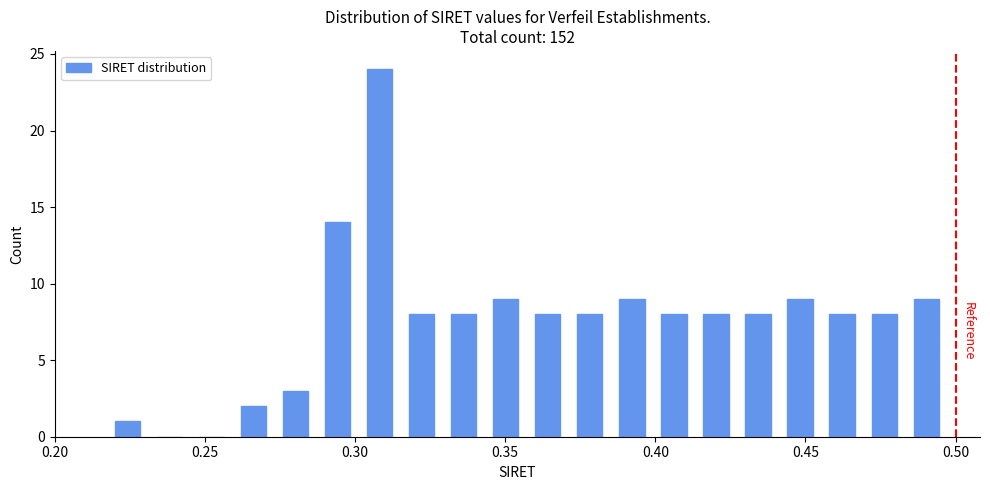

Around what value on the x-axis is the tallest bar? Give the approximate position of its centre, as read against the axis.

0.310